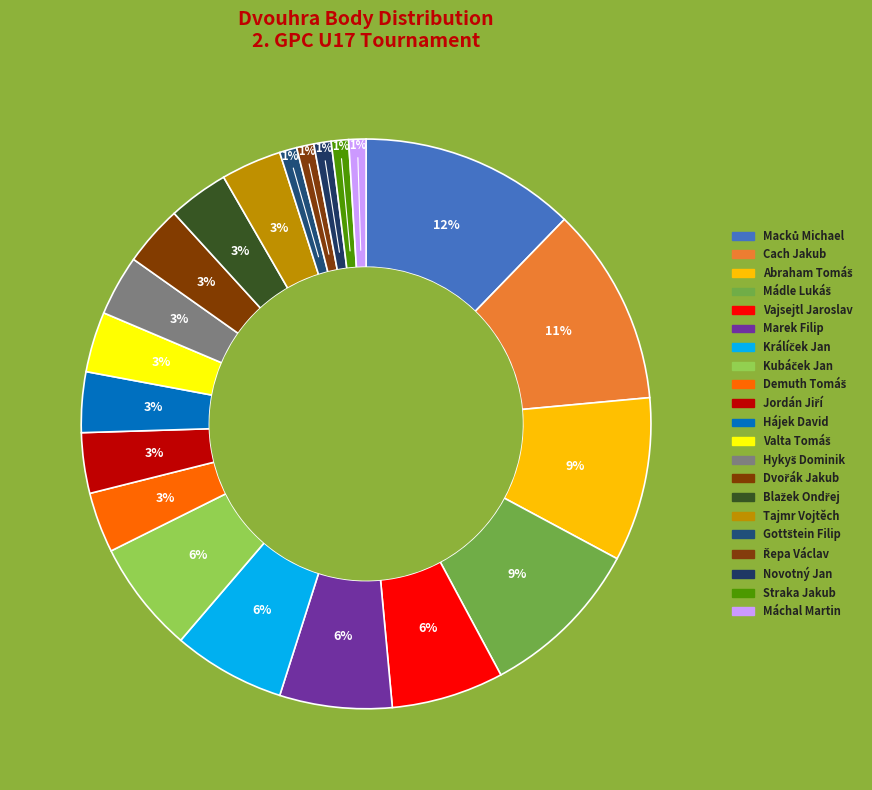

How many slices are in this pie chart?

21